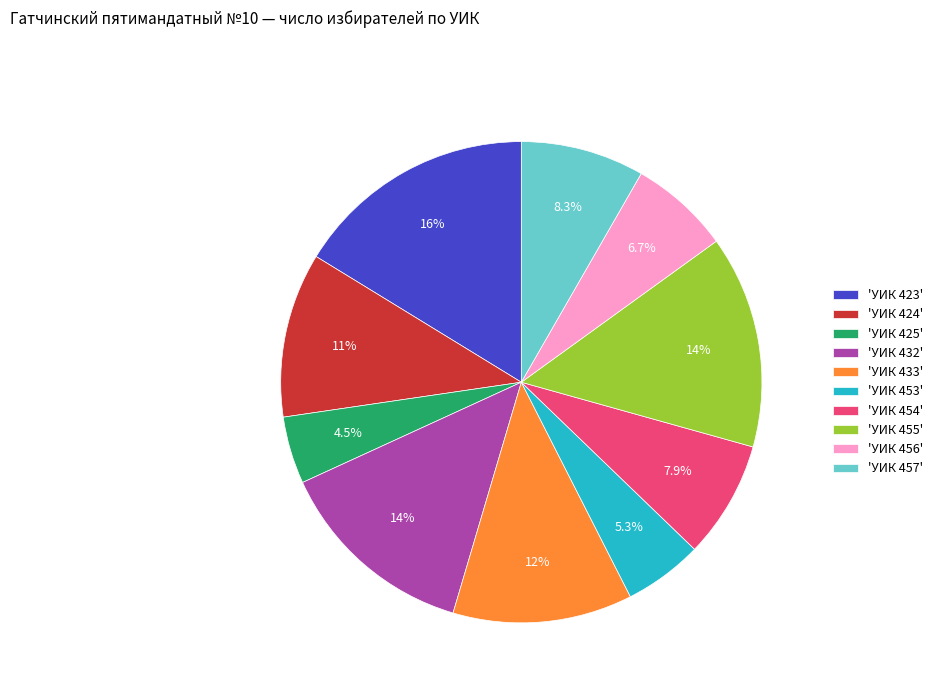

What is the smallest slice in the pie chart?

'УИК 425'